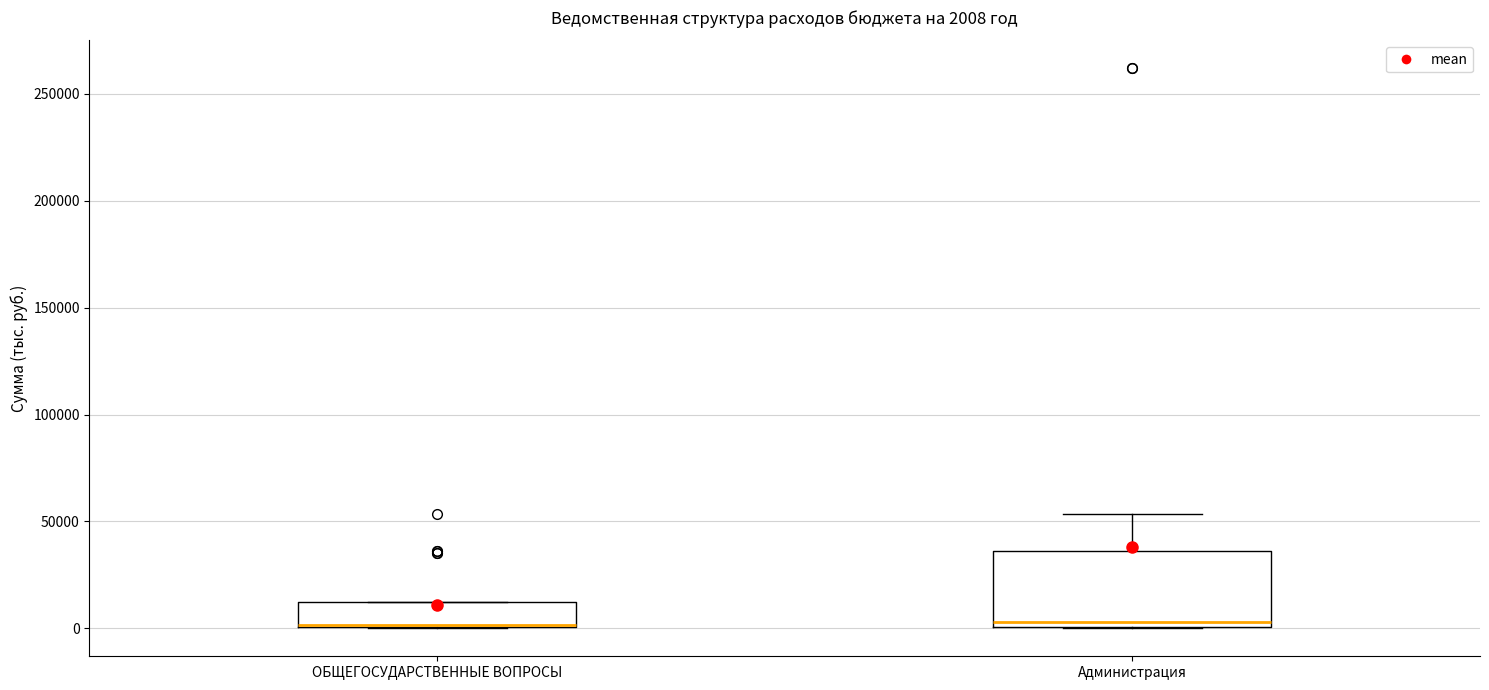

Comparing the boxes themselves (not the whiskers), which one is the tallest?

Администрация